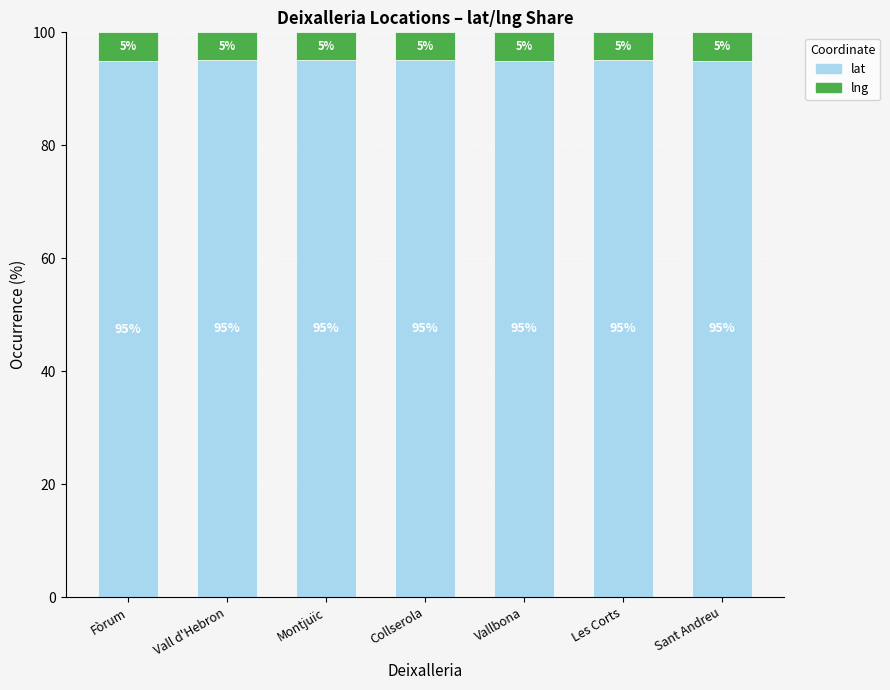

The value of lat at Les Corts is 44.8. True or false?

False